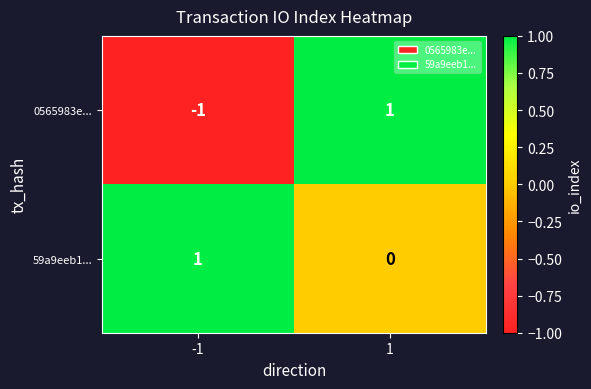

Which series has the widest spread of values?

0565983e...